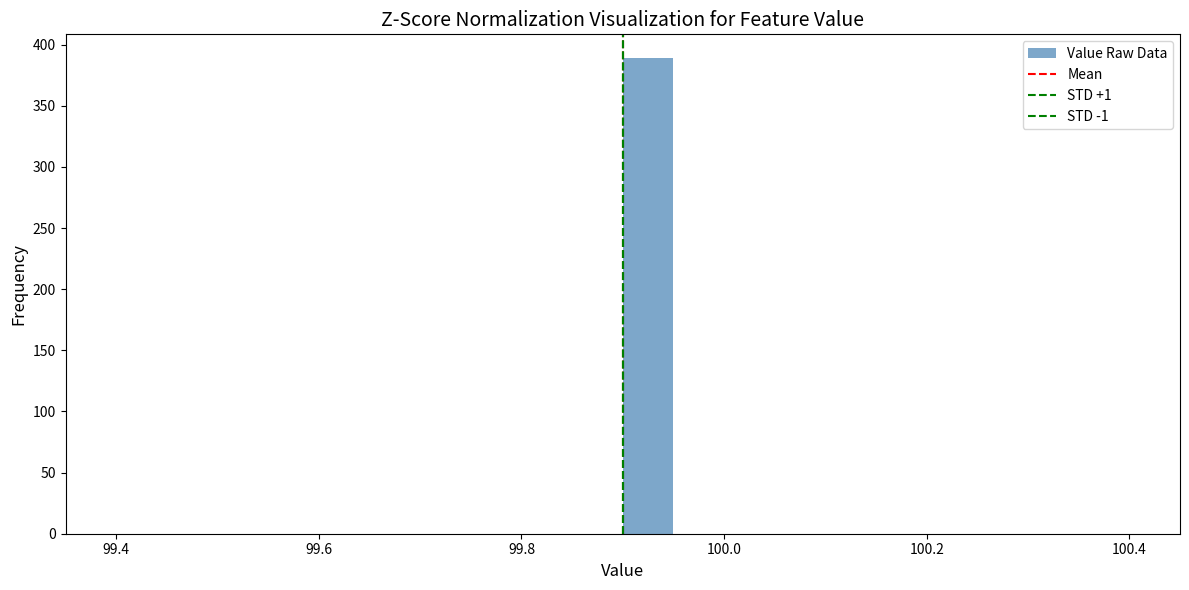

Read against the x-axis, roughly where is the centre of the tallest bar?

99.92